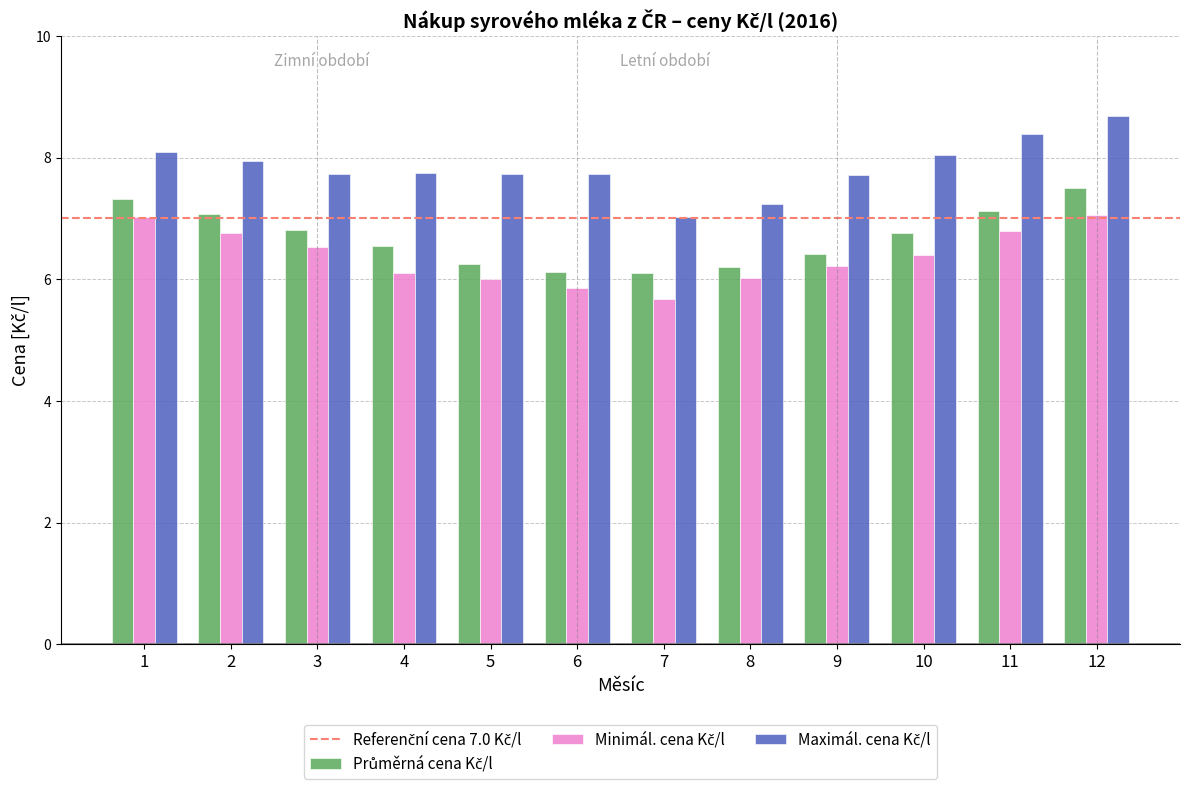

What is the spread (max minus min) of values at 2?

1.2